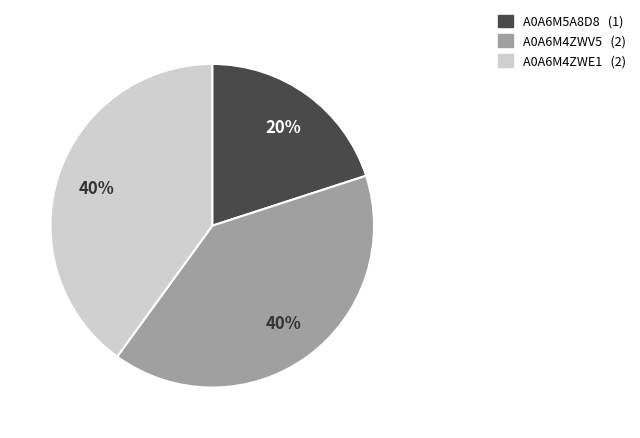

Is the sum of A0A6M5A8D8 and A0A6M4ZWV5 greater than half?

Yes